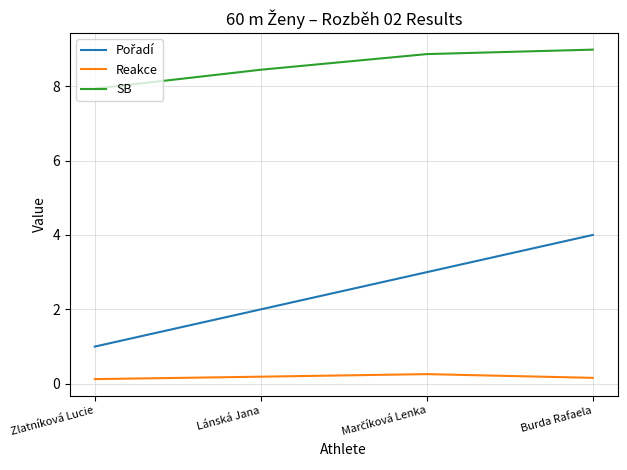

Is the value of SB at Lánská Jana greater than the value of Reakce at Burda Rafaela?

Yes